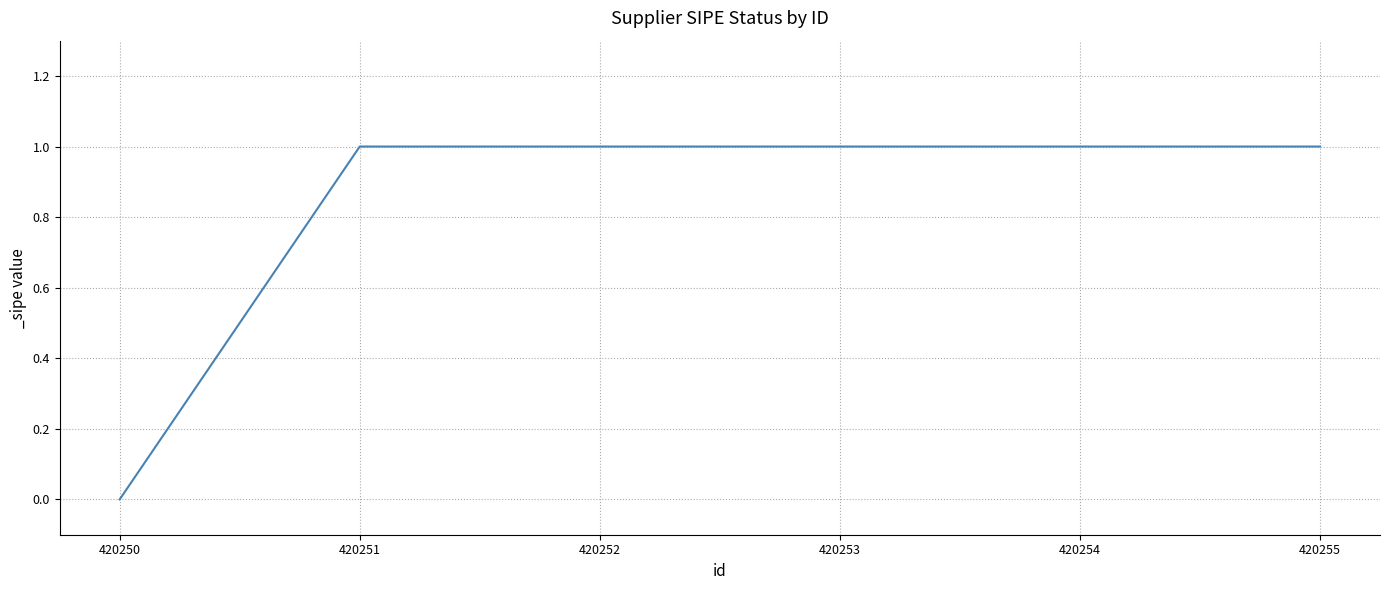

Reading right to left, transcribe all the data shown in this chart.

1	1	1	1	1	0